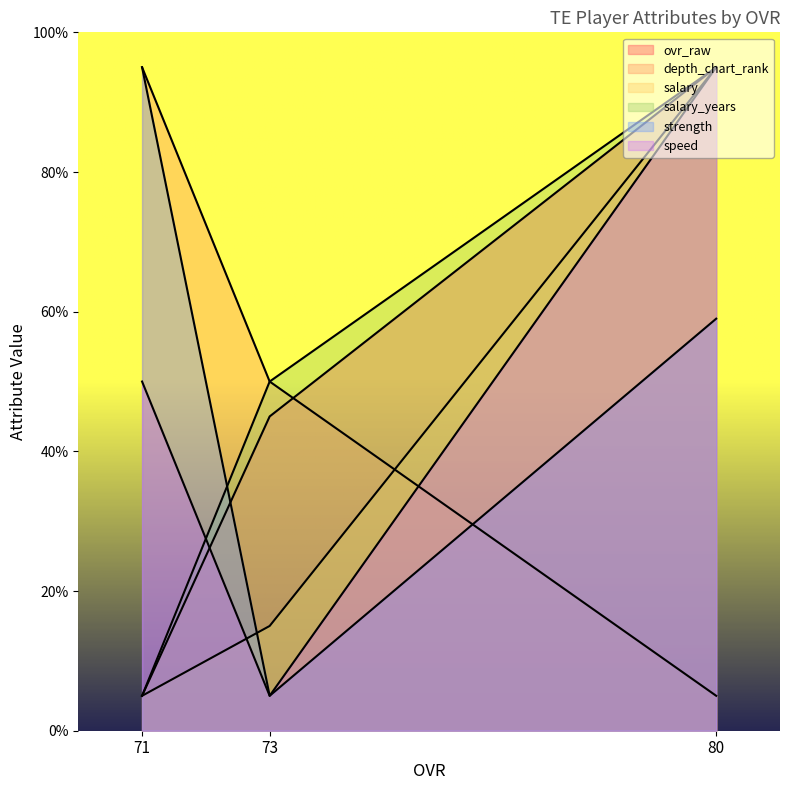

Reading left to right, extract all data points from this chart.

ovr_raw: 95.0	45.0	5.0
depth_chart_rank: 5.0	50.0	95.0
salary: 95.0	15.0	5.0
salary_years: 95.0	50.0	5.0
strength: 59.0	5.0	95.0
speed: 95.0	5.0	50.0